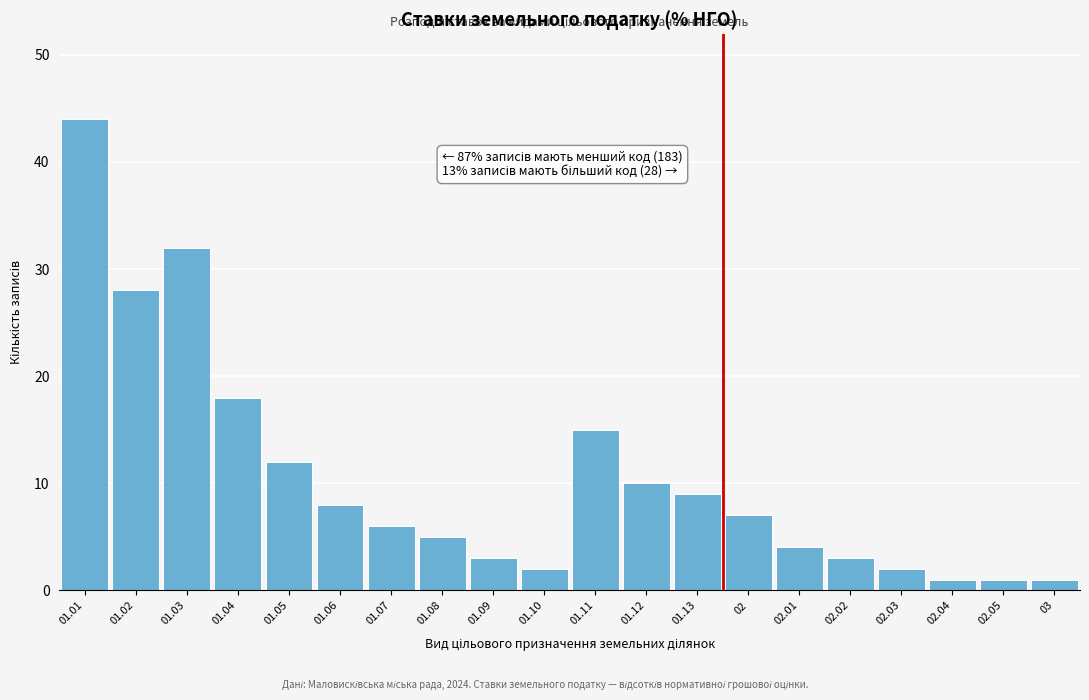

Reading left to right, extract all data points from this chart.

44	28	32	18	12	8	6	5	3	2	15	10	9	7	4	3	2	1	1	1